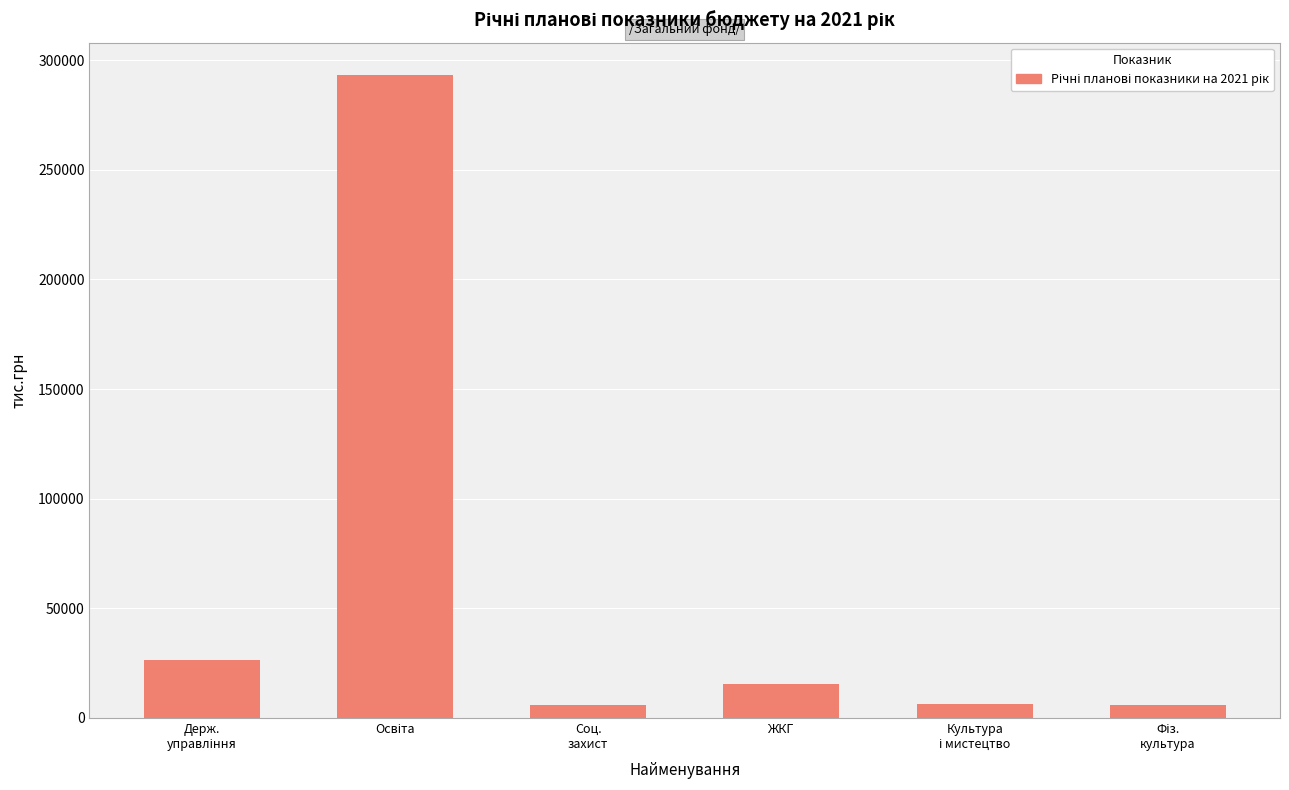

What is the maximum value shown in the chart?

293337.0